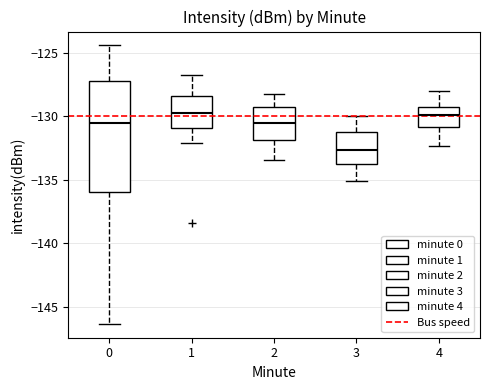

Reading left to right, read every box against the y-axis: the position of its median line, the range the box covers, and the ends of its whiskers. The values are not printed on the chart, so give them approximately, as read against the axis.

0: median -130.5, box -136.0 to -127.0, whiskers -146.5 to -124.5
1: median -129.5, box -131.0 to -128.5, whiskers -132.0 to -126.5
2: median -130.5, box -132.0 to -129.5, whiskers -133.5 to -128.0
3: median -132.5, box -134.0 to -131.0, whiskers -135.0 to -130.0
4: median -130.0, box -131.0 to -129.0, whiskers -132.5 to -128.0